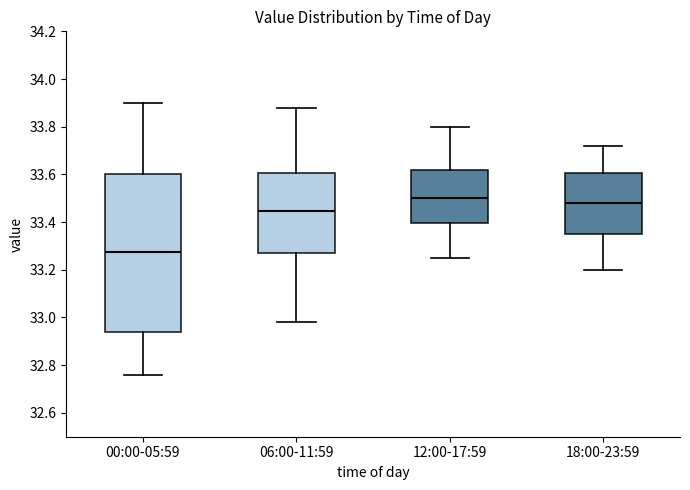

Where is the upper edge of the box for 18:00-23:59 on the y-axis? The values are not printed on the chart, so give them approximately, as read against the axis.

33.60